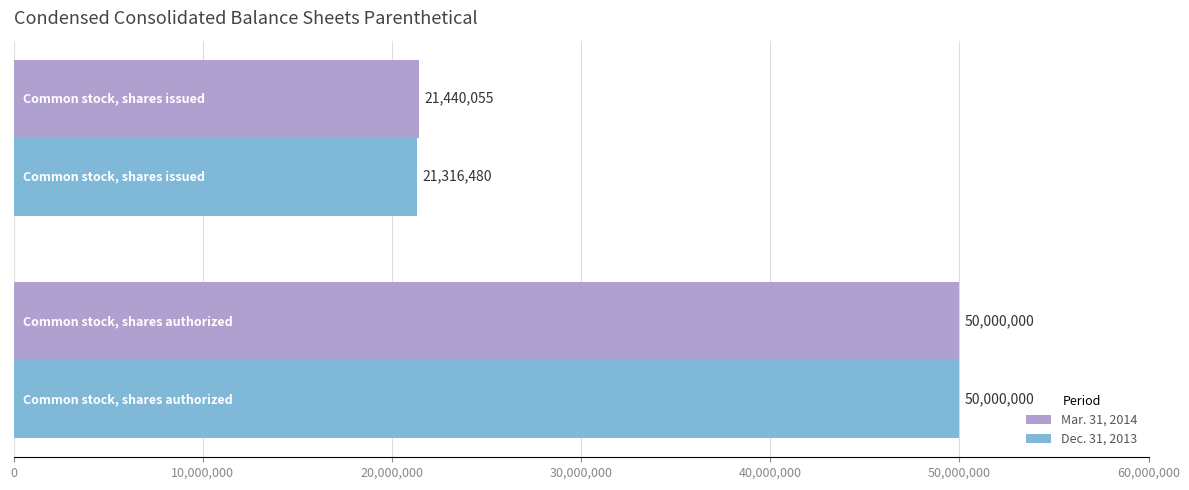

Count the number of data series in this chart.

2